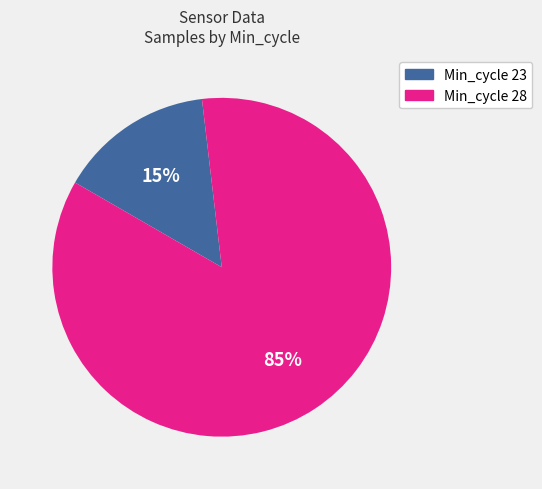

To the nearest percent, what is the average slice percentage?

50%